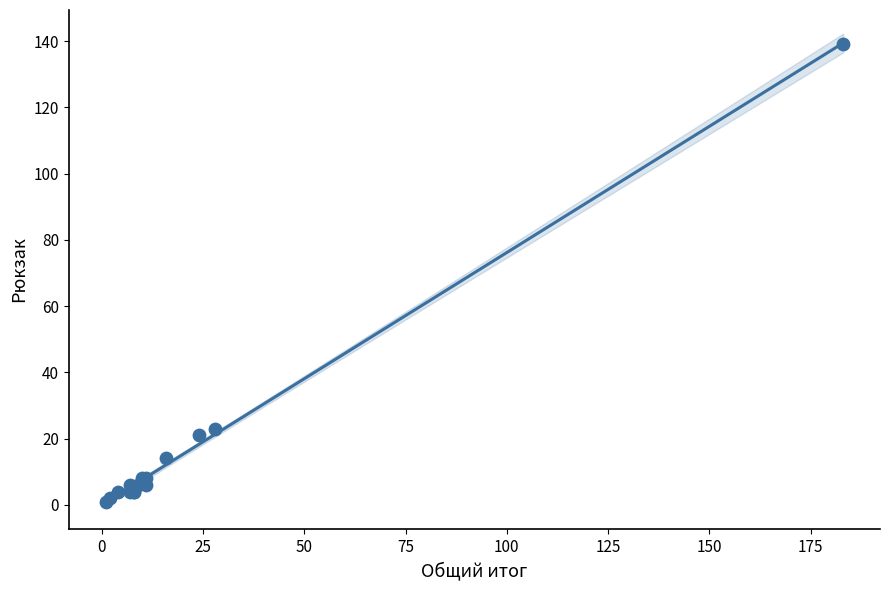

What Y value in the scatter plot is closest to 70?

23